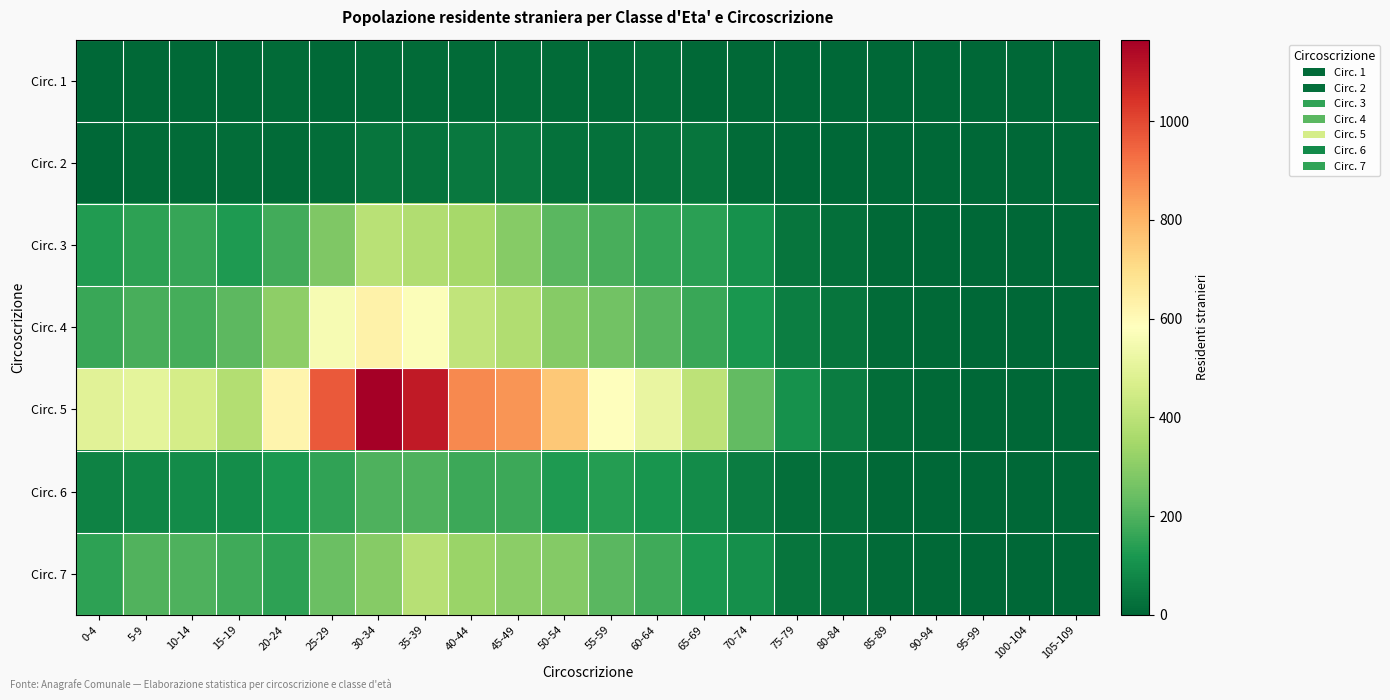

Reading left to right, list all the values displayed in this chart.

Circ. 1: 0-4=1	5-9=5	10-14=5	15-19=5	20-24=13	25-29=9	30-34=10	35-39=13	40-44=12	45-49=17	50-54=11	55-59=13	60-64=18	65-69=8	70-74=7	75-79=1	80-84=1	85-89=0	90-94=0	95-99=0	100-104=0	105-109=0
Circ. 2: 0-4=1	5-9=11	10-14=13	15-19=14	20-24=12	25-29=14	30-34=34	35-39=29	40-44=45	45-49=44	50-54=26	55-59=23	60-64=28	65-69=33	70-74=13	75-79=4	80-84=4	85-89=1	90-94=0	95-99=1	100-104=0	105-109=0
Circ. 3: 0-4=128	5-9=150	10-14=162	15-19=123	20-24=182	25-29=278	30-34=392	35-39=374	40-44=354	45-49=294	50-54=218	55-59=189	60-64=159	65-69=143	70-74=101	75-79=33	80-84=19	85-89=7	90-94=4	95-99=1	100-104=0	105-109=0
Circ. 4: 0-4=167	5-9=187	10-14=183	15-19=221	20-24=306	25-29=556	30-34=631	35-39=571	40-44=413	45-49=375	50-54=292	55-59=255	60-64=211	65-69=167	70-74=117	75-79=57	80-84=36	85-89=10	90-94=5	95-99=2	100-104=1	105-109=1
Circ. 5: 0-4=496	5-9=504	10-14=456	15-19=378	20-24=623	25-29=968	30-34=1165	35-39=1100	40-44=880	45-49=858	50-54=751	55-59=586	60-64=515	65-69=404	70-74=229	75-79=103	80-84=51	85-89=16	90-94=9	95-99=3	100-104=0	105-109=0
Circ. 6: 0-4=67	5-9=74	10-14=88	15-19=94	20-24=121	25-29=153	30-34=196	35-39=196	40-44=171	45-49=172	50-54=126	55-59=135	60-64=110	65-69=87	70-74=54	75-79=20	80-84=19	85-89=7	90-94=3	95-99=1	100-104=0	105-109=0
Circ. 7: 0-4=150	5-9=204	10-14=198	15-19=173	20-24=146	25-29=242	30-34=295	35-39=388	40-44=331	45-49=302	50-54=291	55-59=214	60-64=177	65-69=119	70-74=97	75-79=36	80-84=25	85-89=10	90-94=5	95-99=0	100-104=0	105-109=0